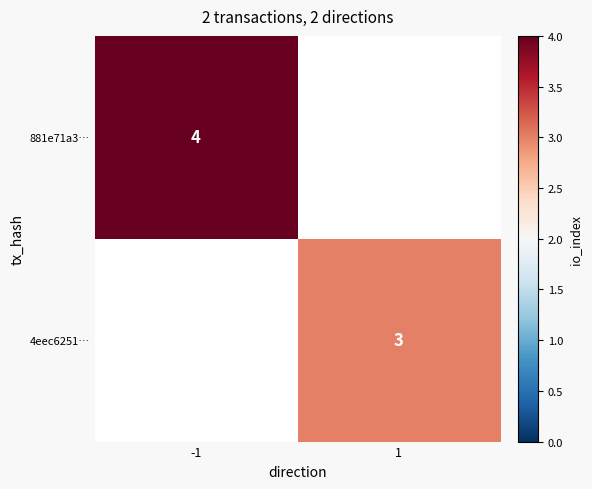

The 881e71a3… series shows 5 at -1. True or false?

False